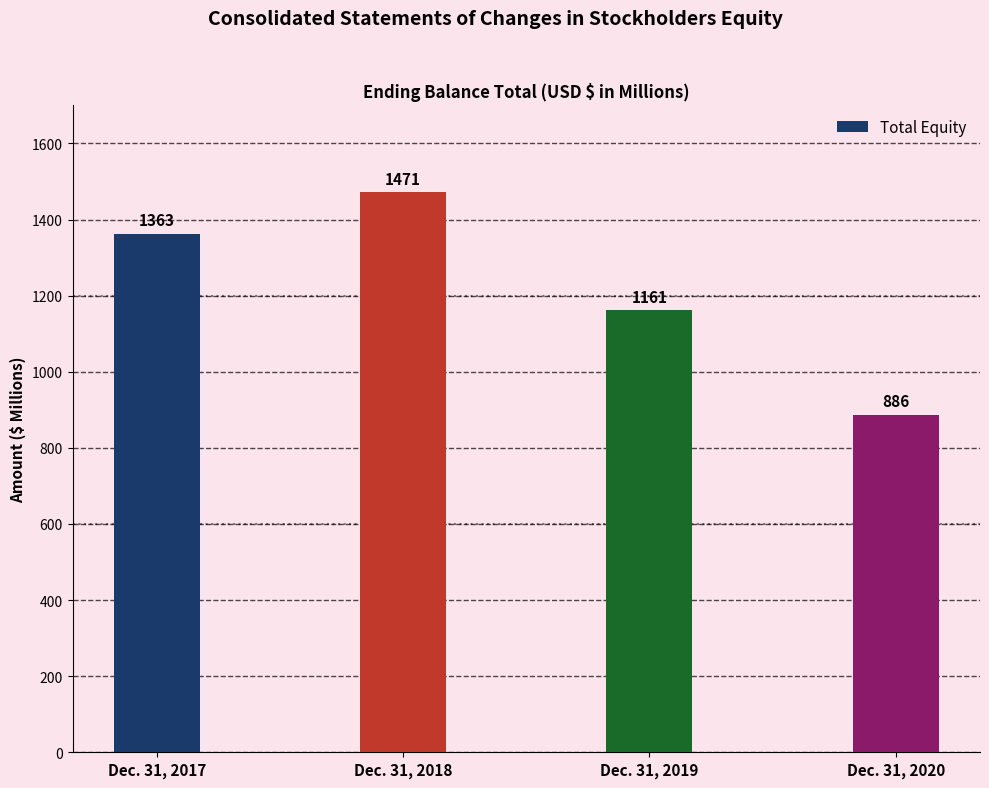

Where is the data nearest to the value 1178?

Dec. 31, 2019